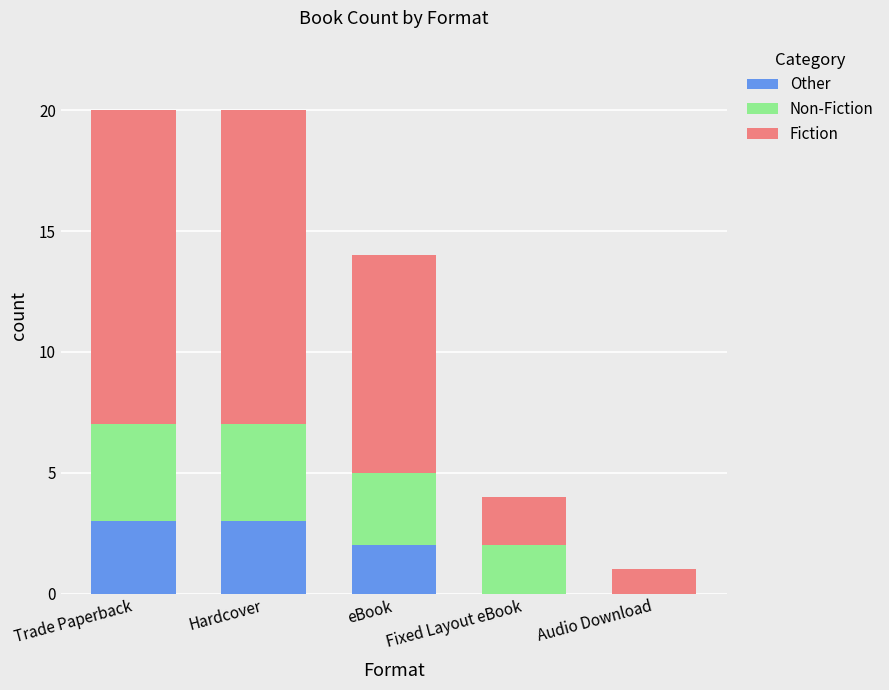

Count the Other values in the range 0 to 3.

5